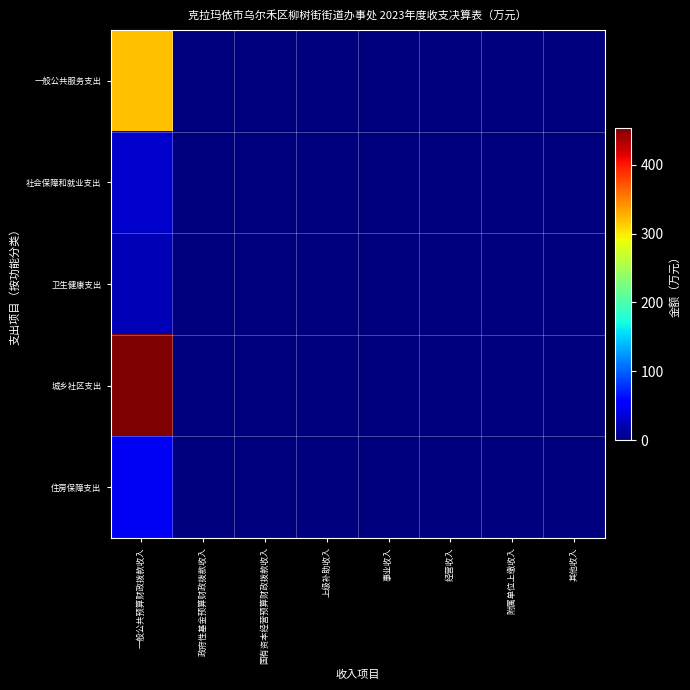

Which series has the largest total across all categories?

城乡社区支出